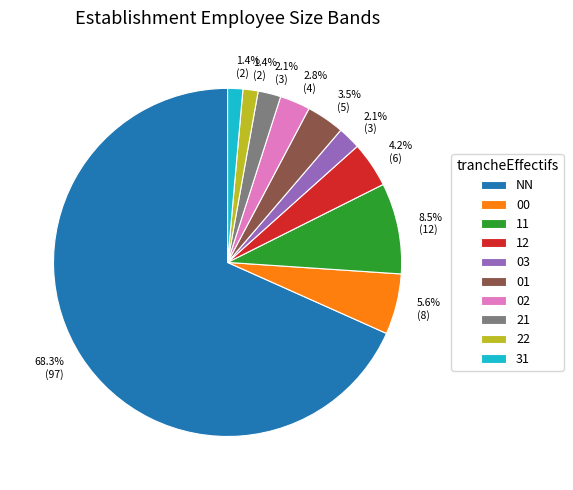

What percentage do 02 and 03 together represent?

4.9%